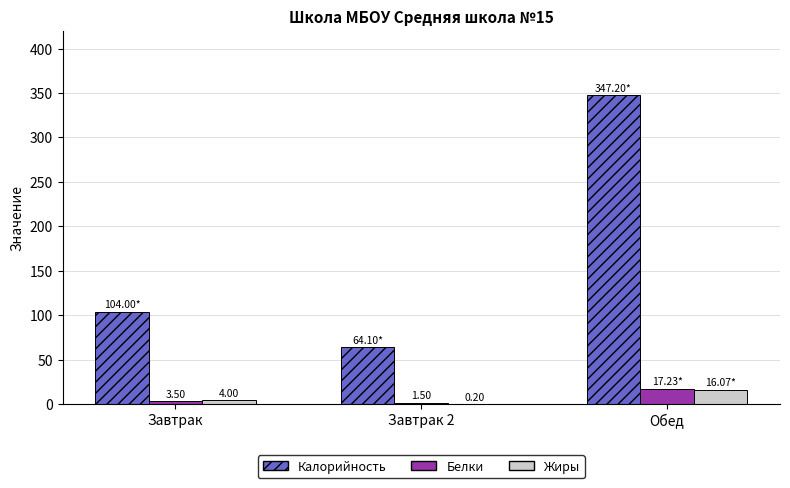

What is the total value across all series at Обед?

380.5